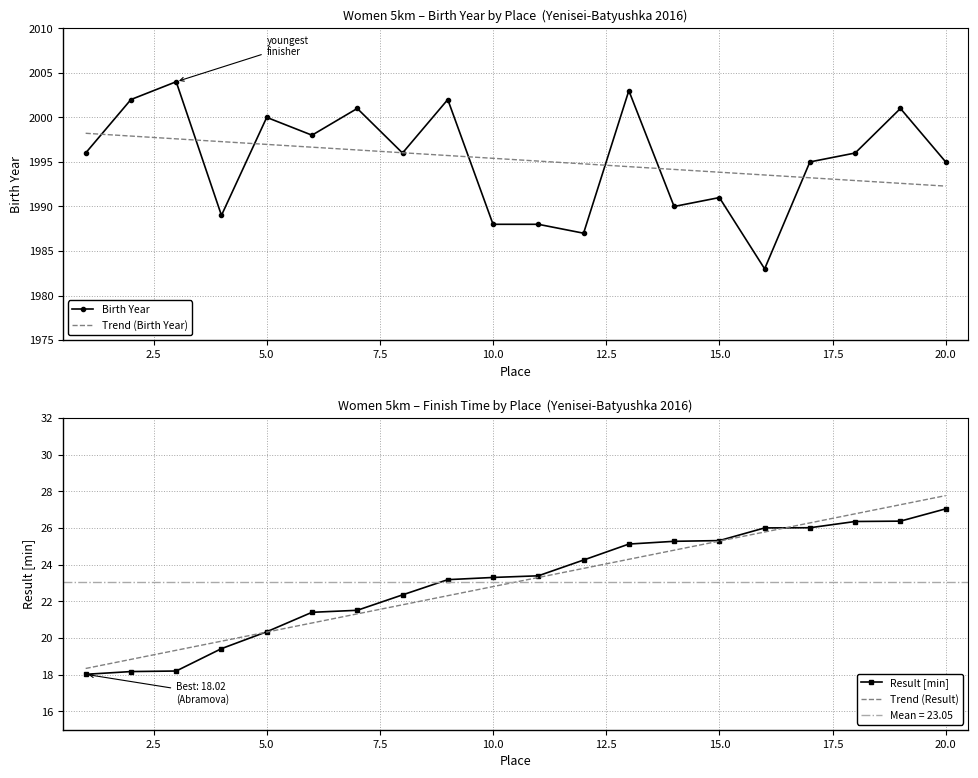

Is it true that Trend (Result) equals 25.3 at 15.0?

True